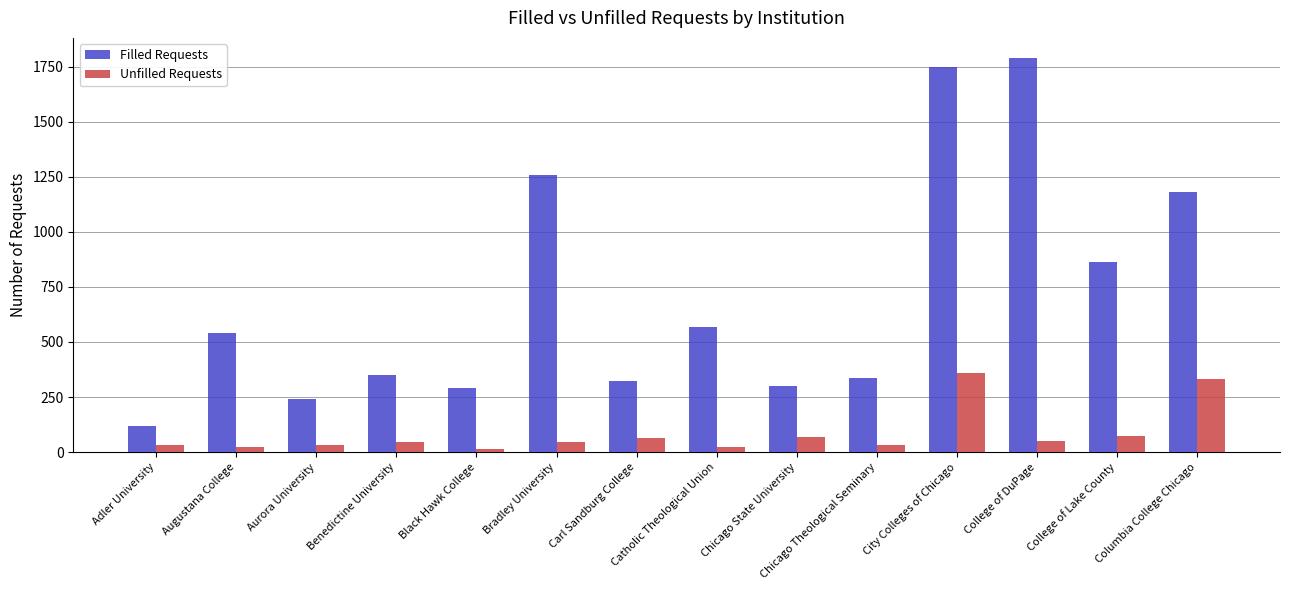

What is the label of the 9th bar from the right?

Bradley University